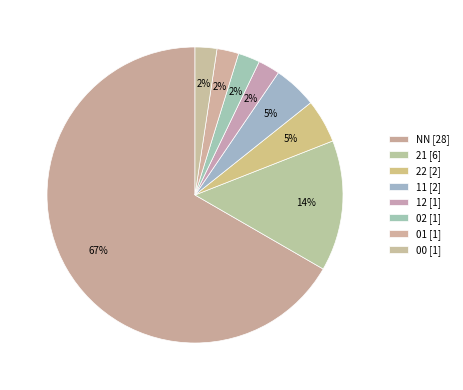

How many segments does this pie chart have?

8